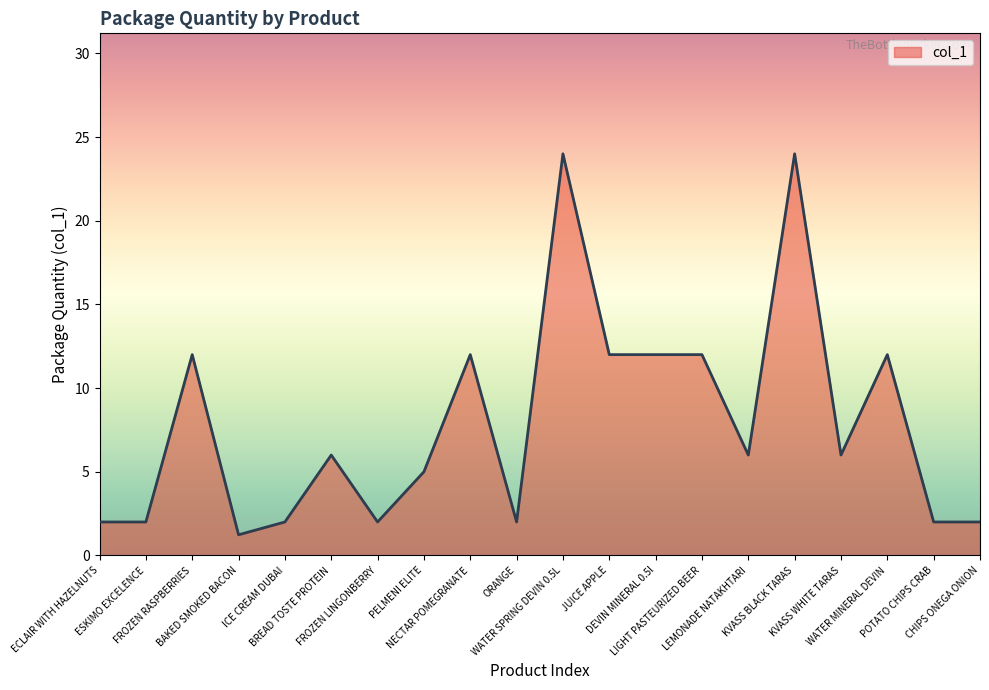

What is the maximum value shown in the chart?

24.0